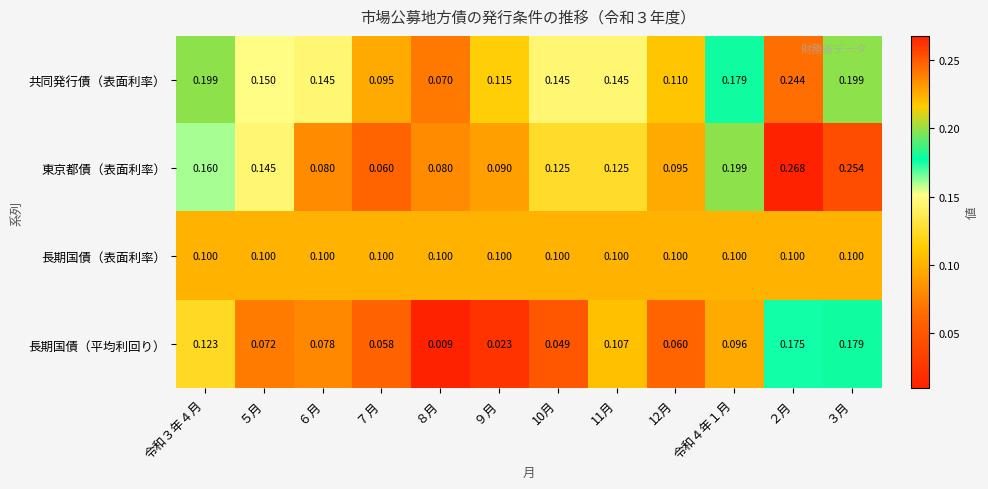

Which series has the widest spread of values?

東京都債（表面利率）